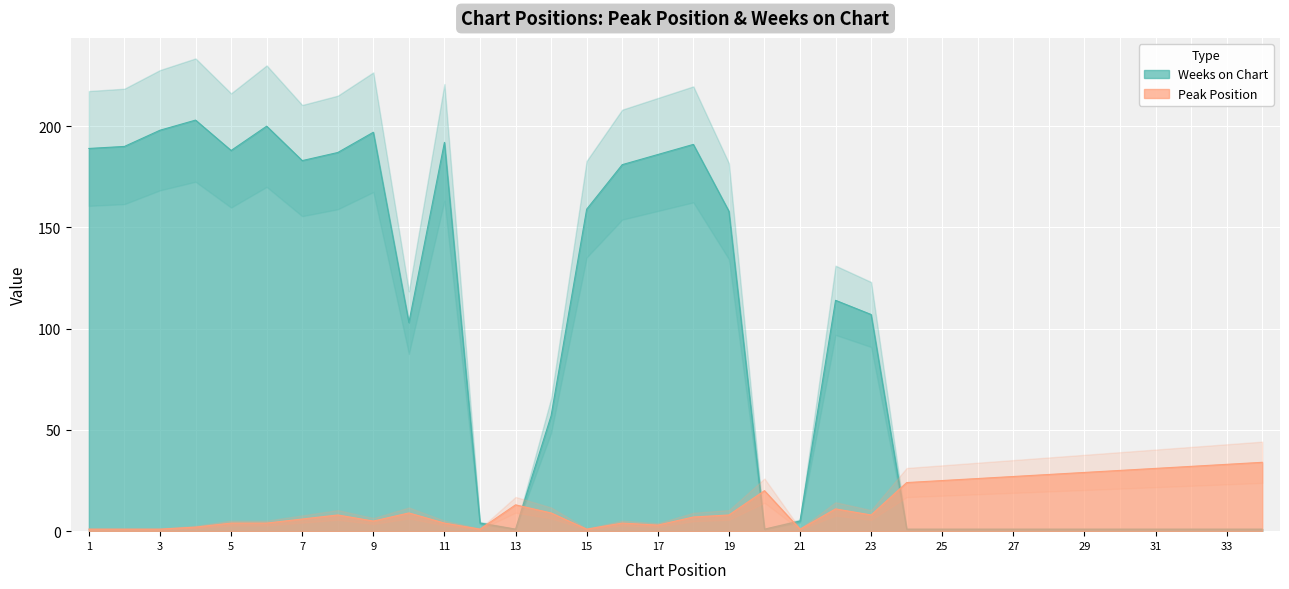

Is it true that Weeks on Chart equals 1 at 28?

True